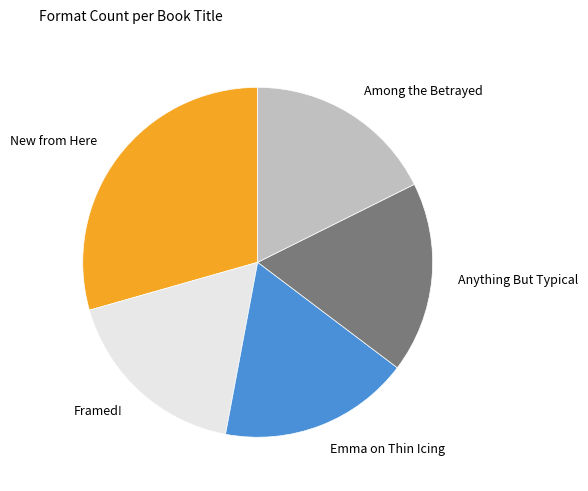

Count the number of slices in the pie.

5